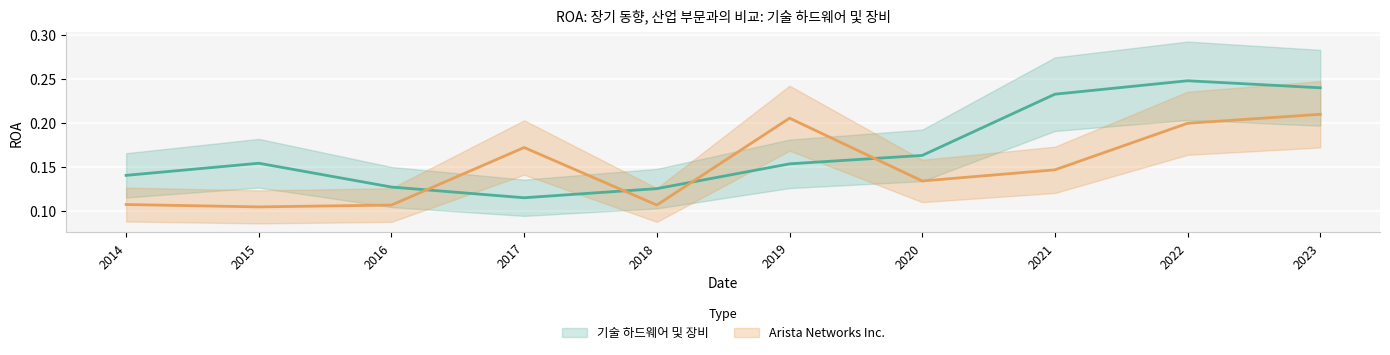

Where is 기술 하드웨어 및 장비 nearest to the value 0?

2017